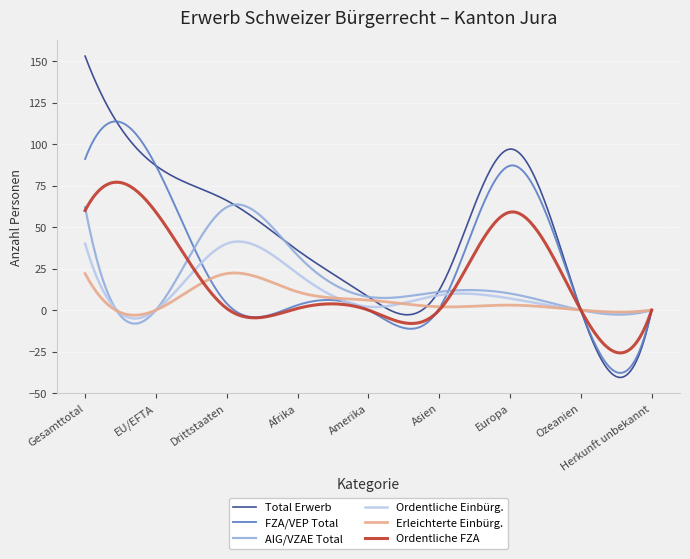

Which series has the largest range (max minus min)?

Total Erwerb